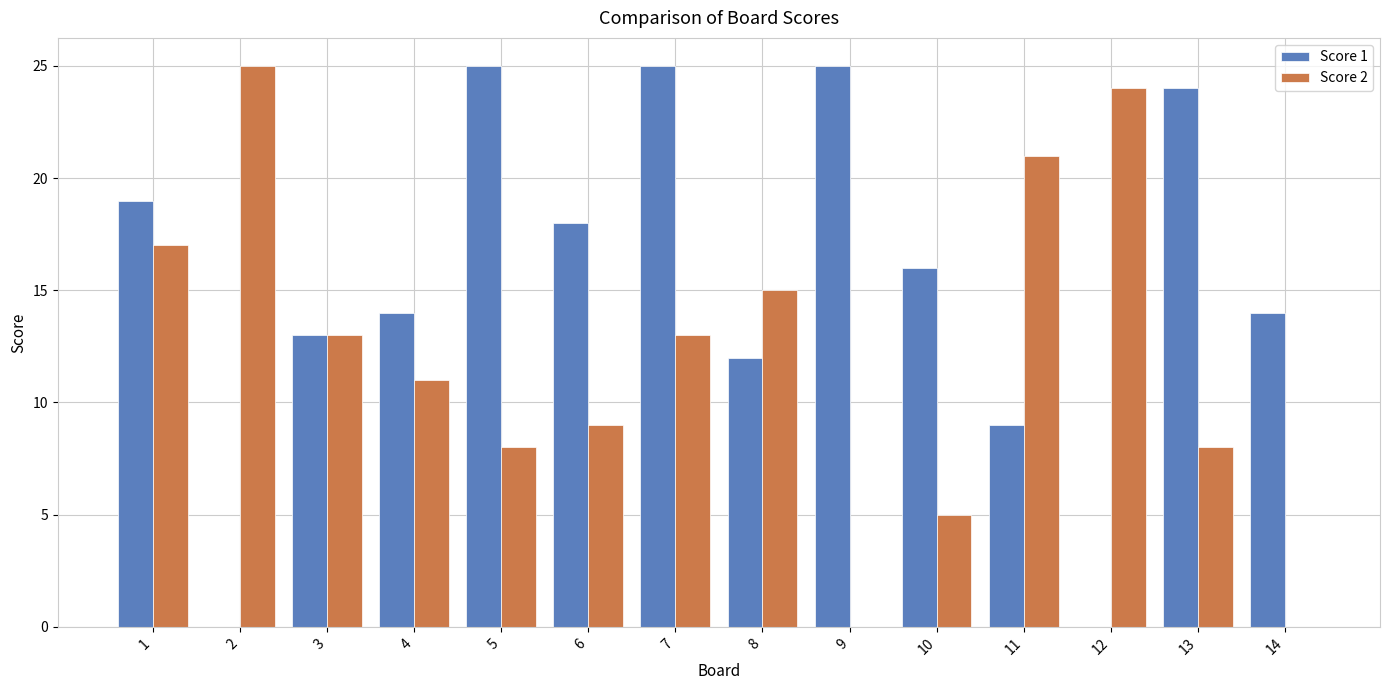

What is the sum of all Score 1 values?

214